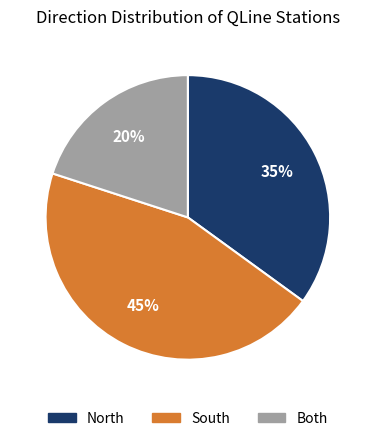

Is it true that North is 43% of the pie?

False